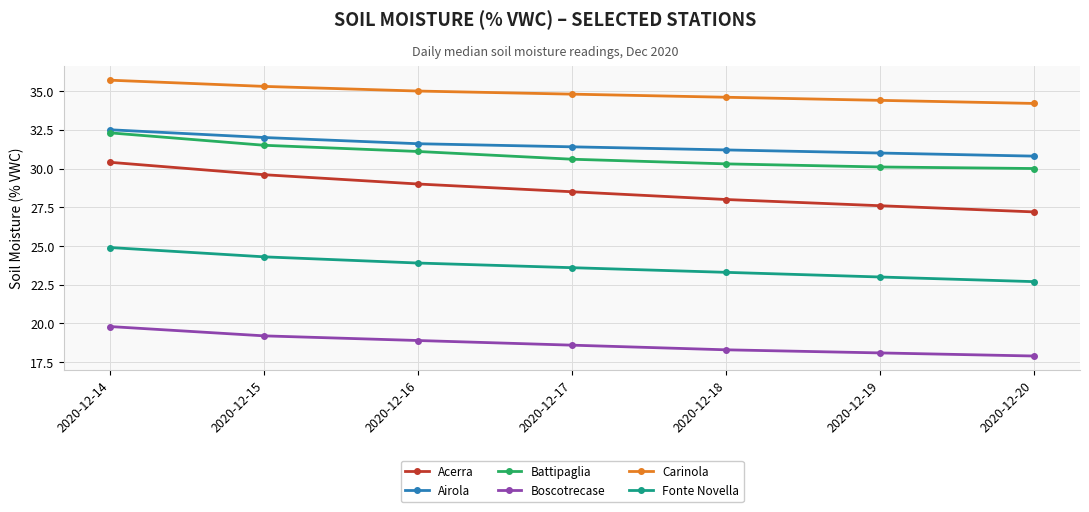

At how many categories does at least one series exceed 33?

7